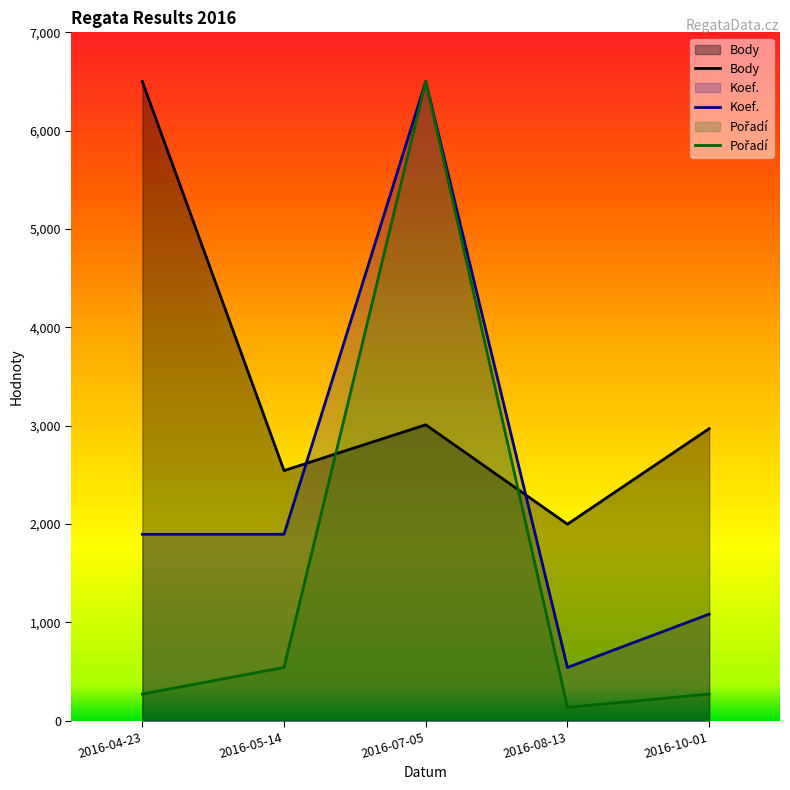

True or false: Body has a value of 3009.2 at 2016-07-05.

True